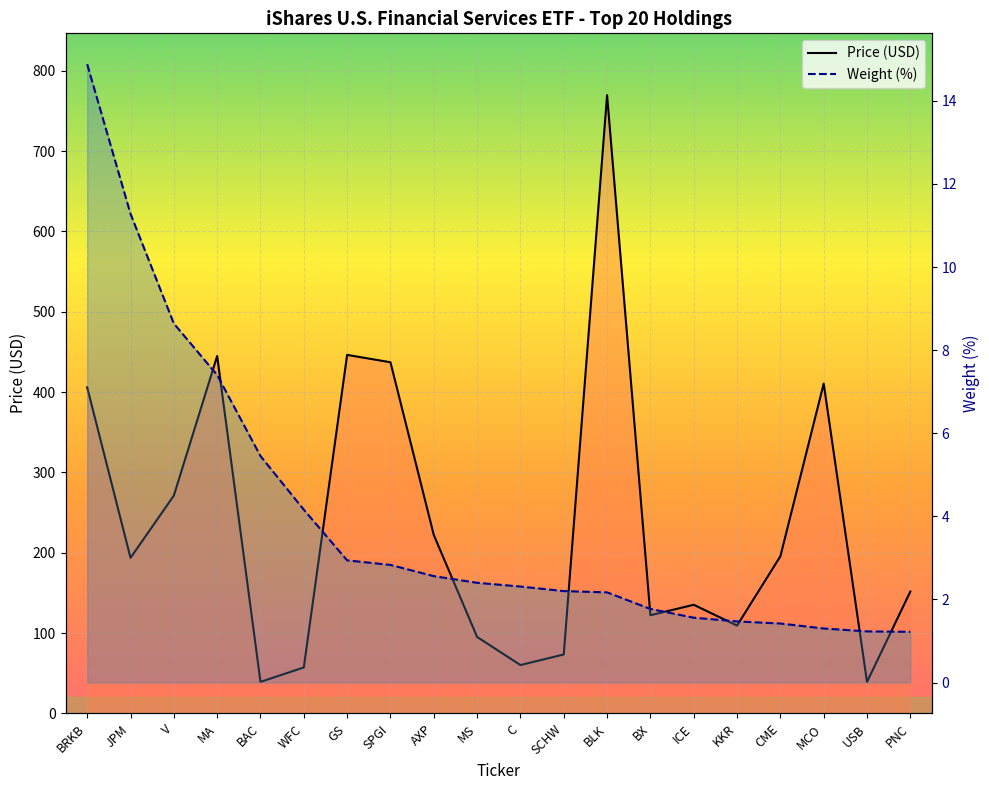

Which has a higher value, C or GS?

GS